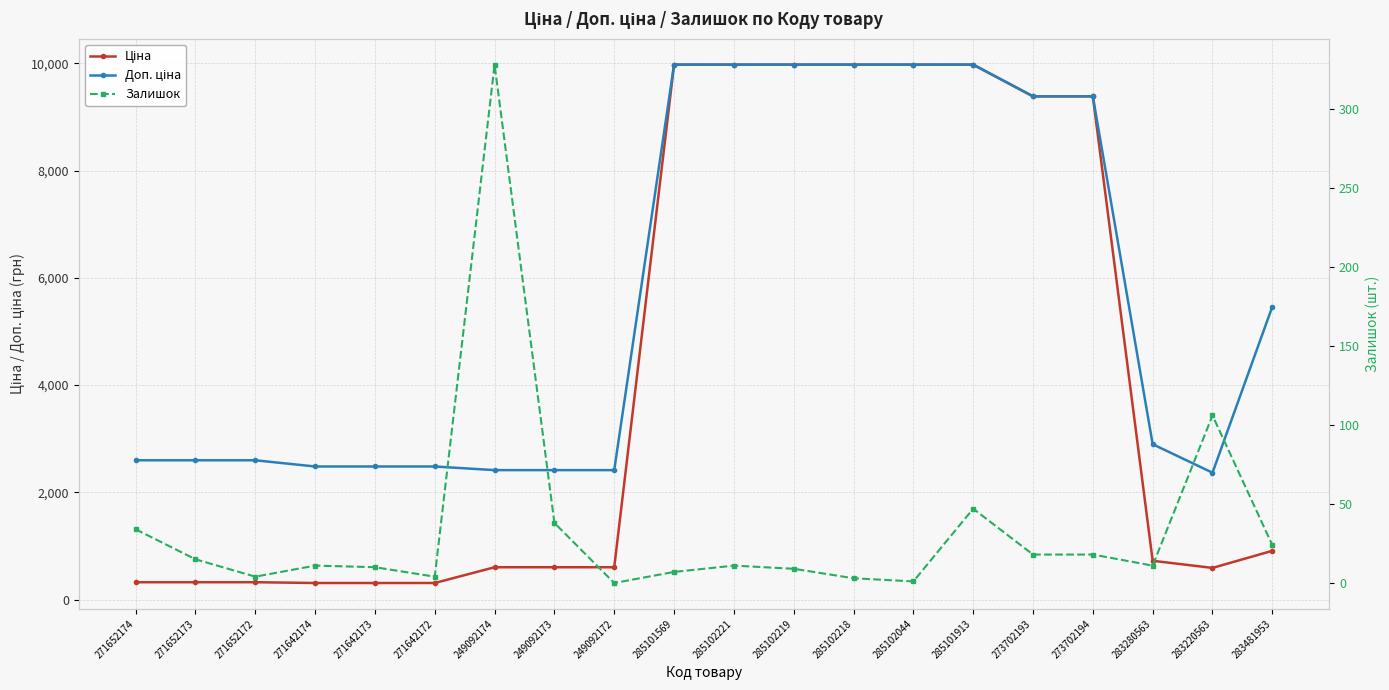

What are all the series names shown in the legend?

Ціна, Доп. ціна, Залишок